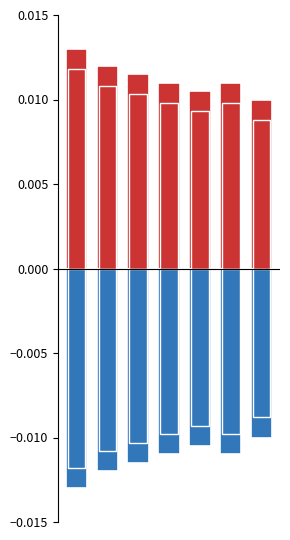

How many bars are there in total?

28